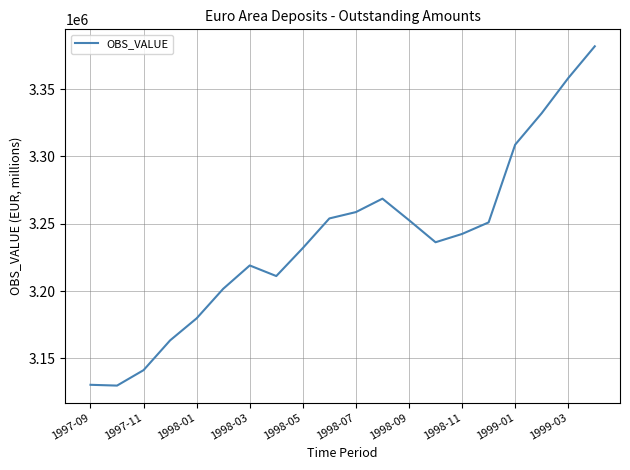

What is the difference between the maximum and minimum values?

252005.4